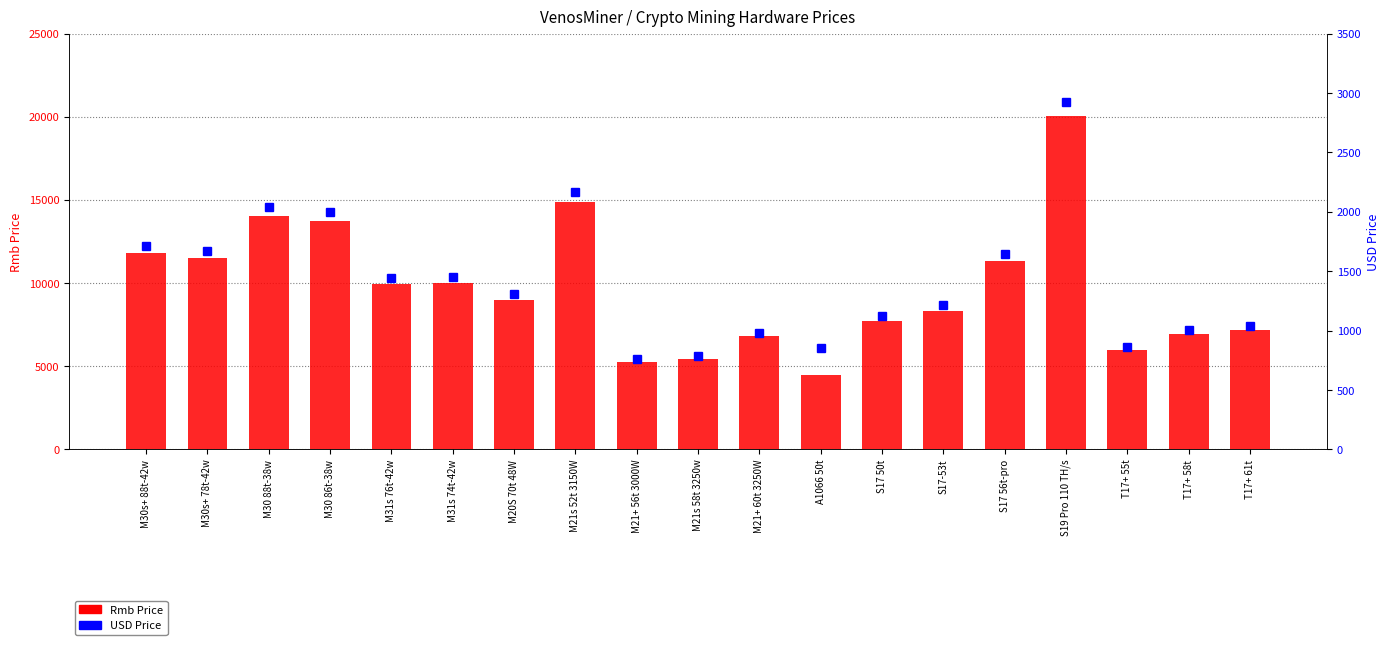

What are all the series names shown in the legend?

Rmb Price, USD Price